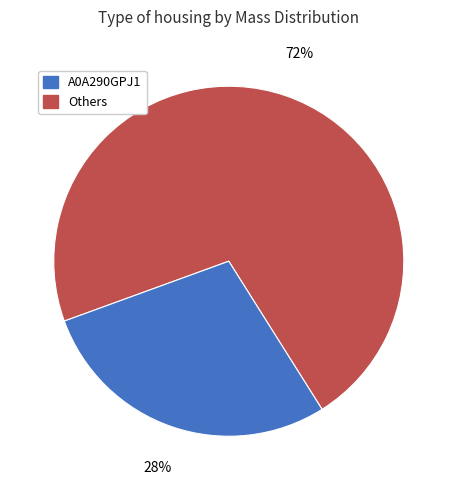

To the nearest percent, what is the average slice percentage?

50%